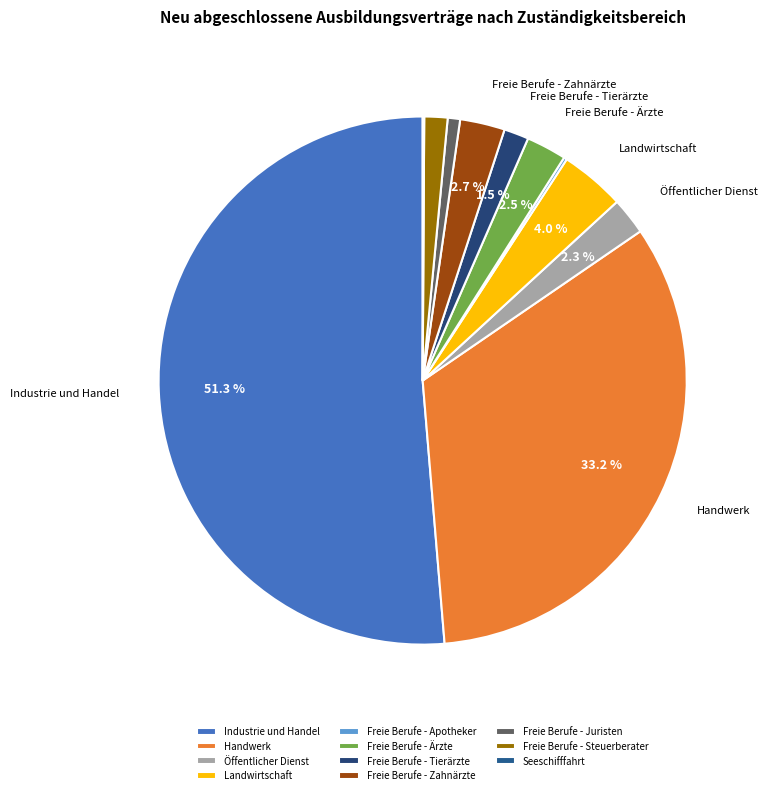

What percentage do Industrie und Handel and Freie Berufe - Apotheker together represent?

51.5%